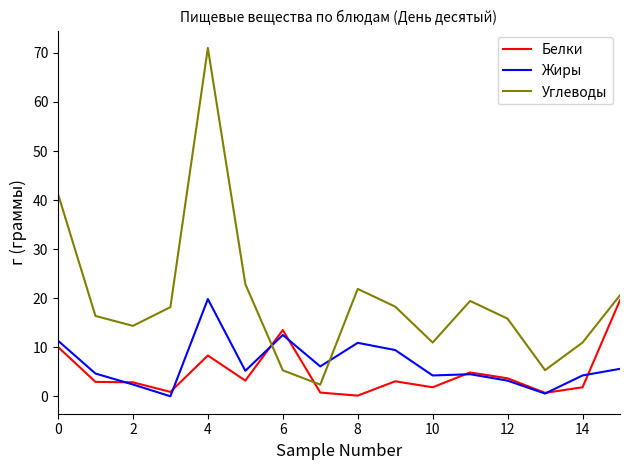

Which series ends up on top after the final intersection of Углеводы and Белки?

Углеводы